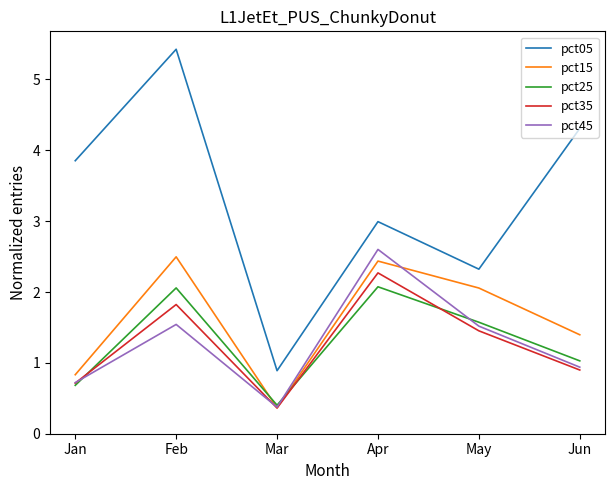

In pct35, how many points are higher than both neighbors (excluding endpoints)?

2